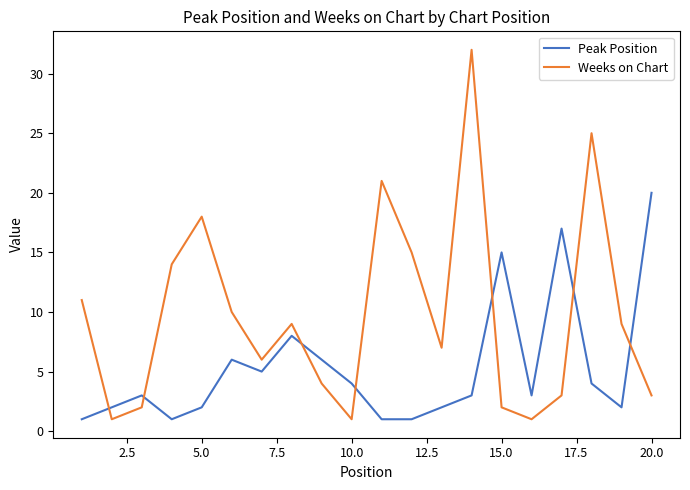

List the series in order of their overall mean, highest first.

Weeks on Chart, Peak Position